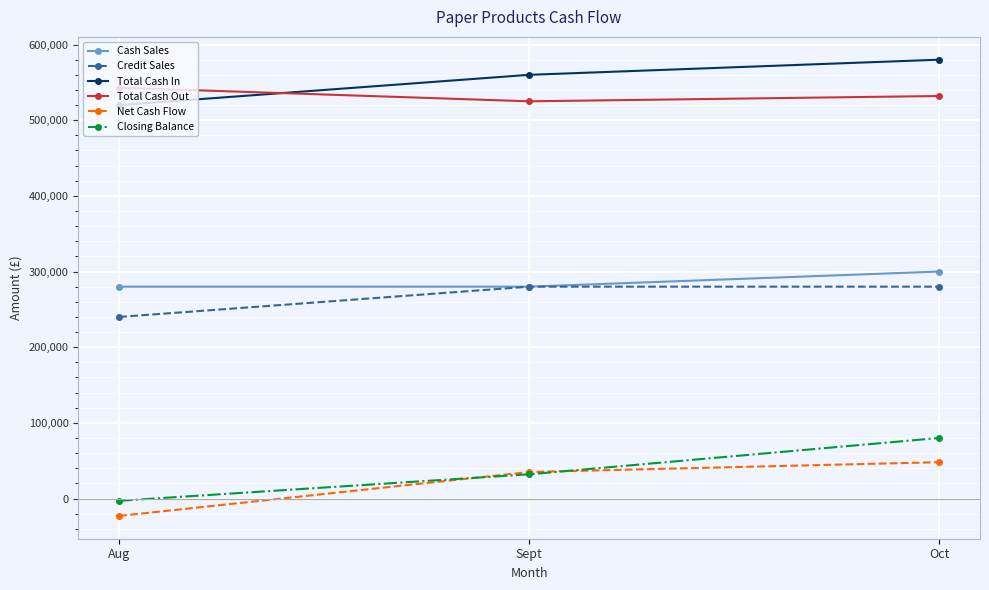

Which series has the widest spread of values?

Closing Balance